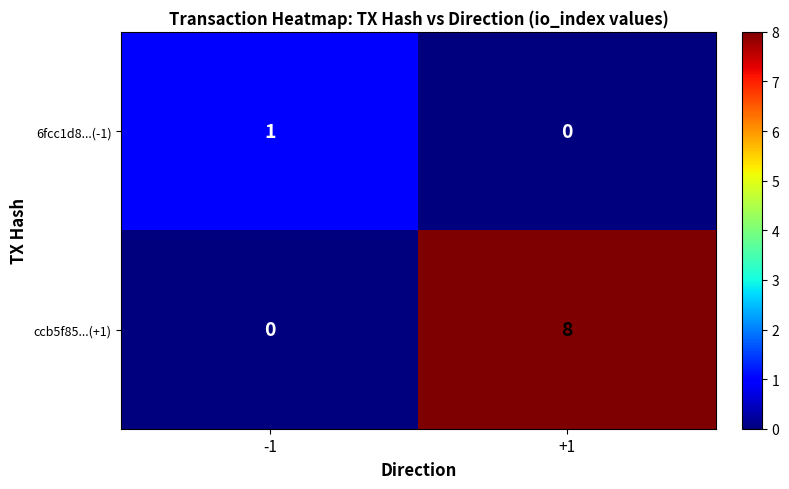

What is the difference between the ccb5f85...(+1) values at +1 and -1?

8